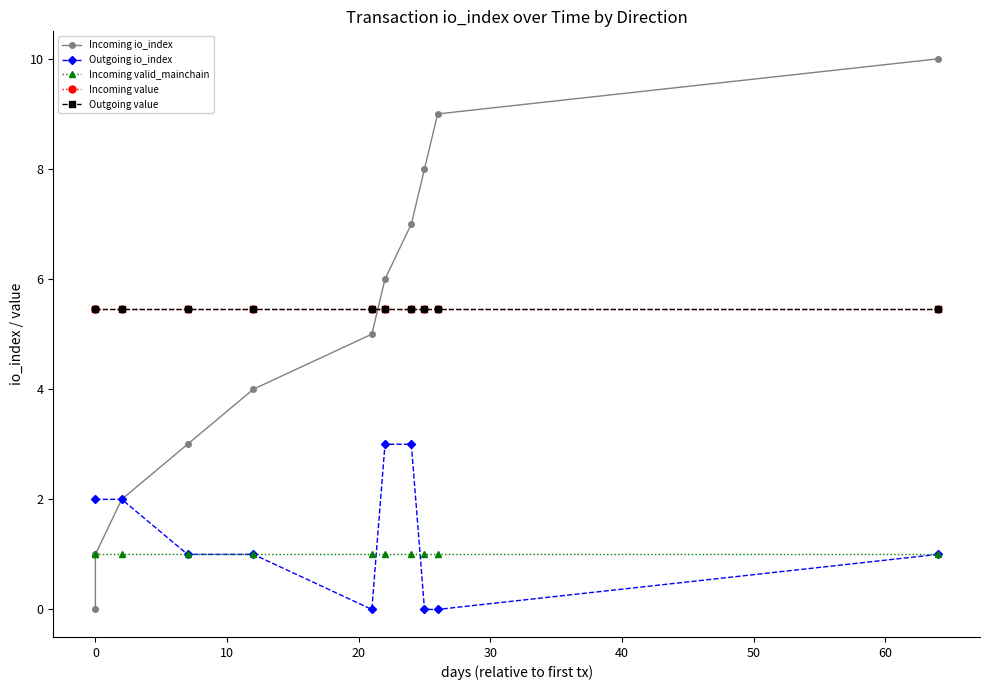

What is the maximum value for Outgoing value?

5.5